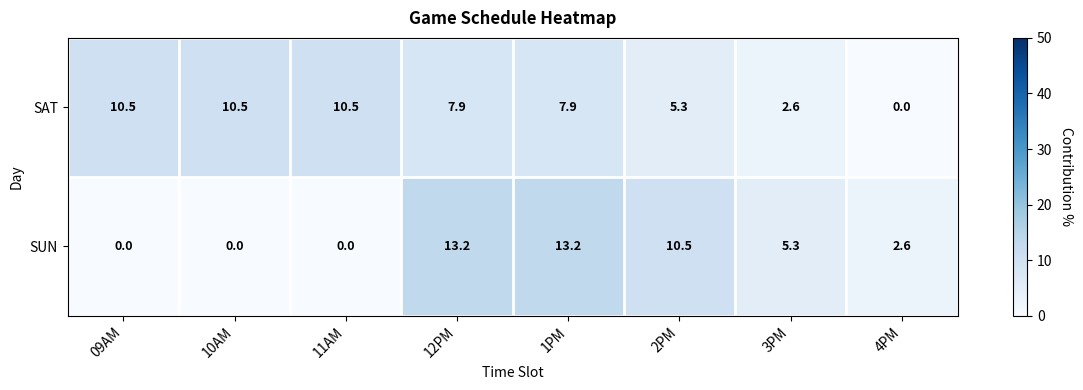

What is the average value of the SAT series?

6.9